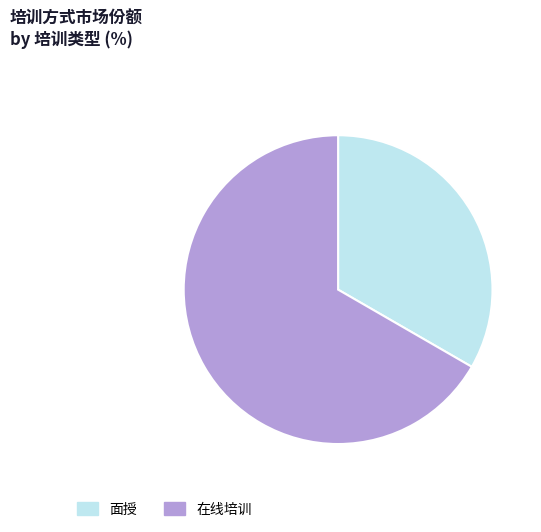

Does 在线培训 represent more than half of the total?

Yes